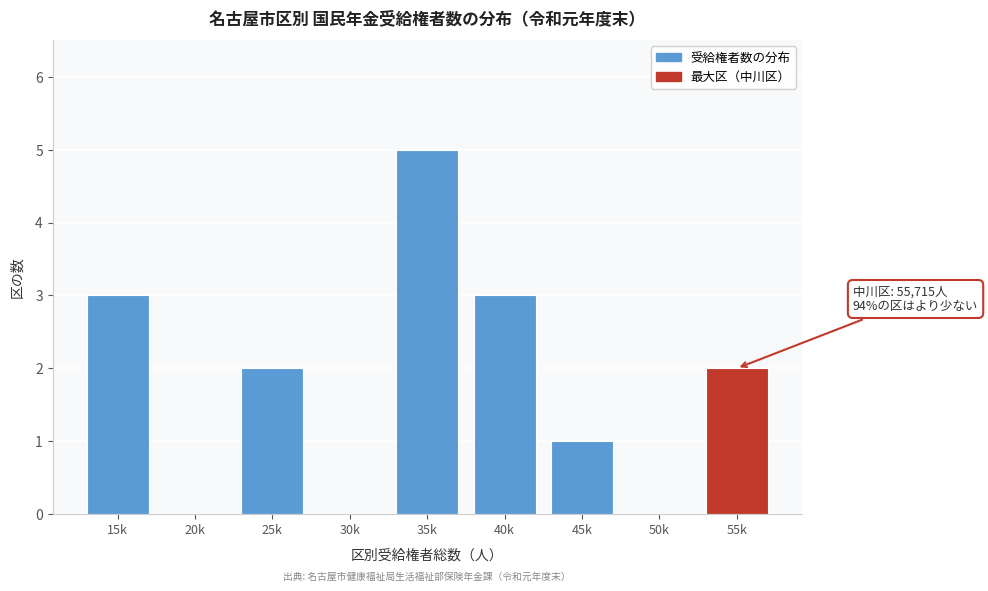

Reading left to right, transcribe all the data shown in this chart.

15k=3	20k=0	25k=2	30k=0	35k=5	40k=3	45k=1	50k=0	55k=2